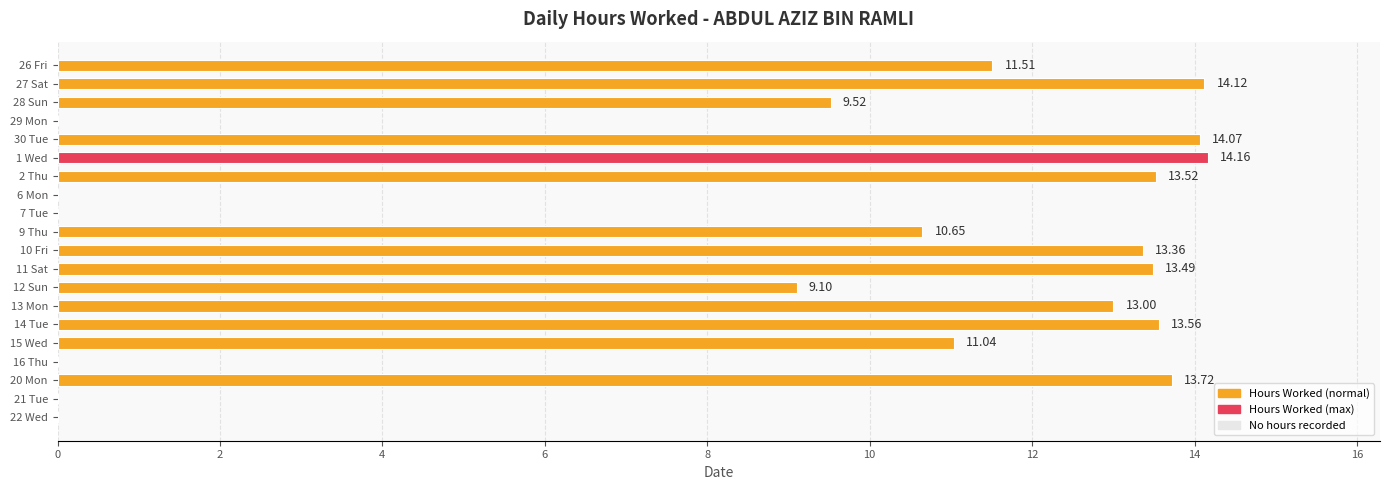

What is the sum of all values?

174.8